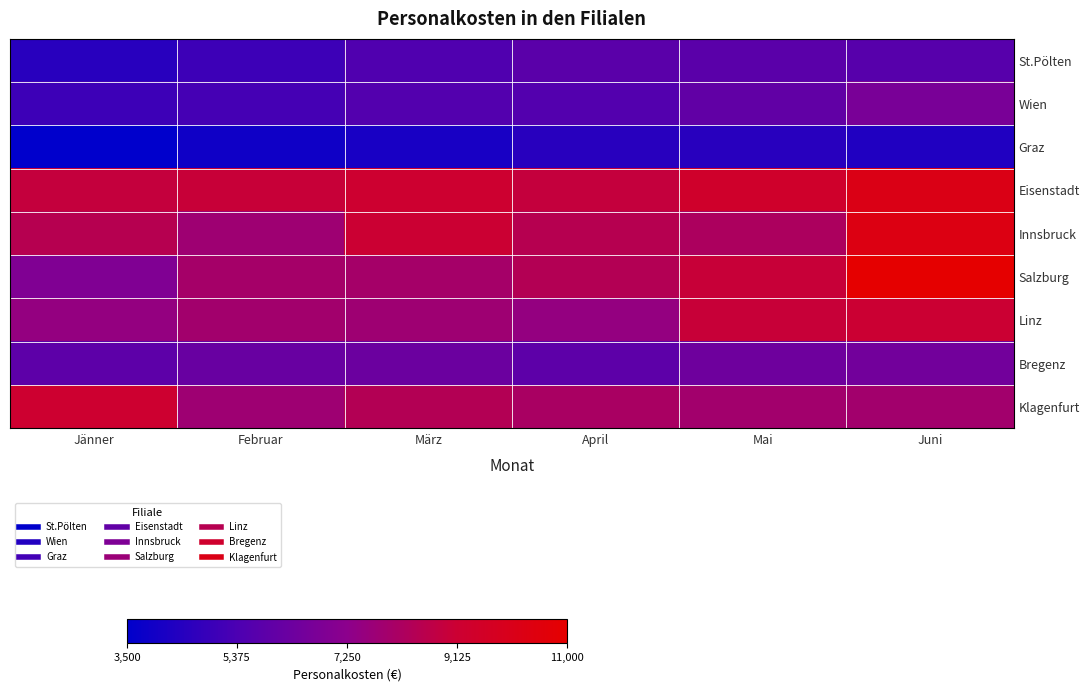

Reading left to right, extract all data points from this chart.

St.Pölten: Jänner=13.3	Februar=20.0	März=26.7	April=30.7	Mai=30.7	Juni=29.3
Wien: Jänner=20.0	Februar=22.7	März=28.0	April=28.0	Mai=33.3	Juni=42.7
Graz: Jänner=0.0	Februar=5.3	März=8.0	April=13.3	Mai=13.3	Juni=10.7
Eisenstadt: Jänner=72.0	Februar=73.3	März=76.0	April=72.0	Mai=78.7	Juni=89.3
Innsbruck: Jänner=66.7	Februar=57.3	März=74.7	April=66.7	Mai=62.7	Juni=90.7
Salzburg: Jänner=45.3	Februar=60.0	März=60.0	April=65.3	Mai=73.3	Juni=100.0
Linz: Jänner=53.3	Februar=58.7	März=57.3	April=53.3	Mai=73.3	Juni=74.7
Bregenz: Jänner=32.0	Februar=36.0	März=37.3	April=32.0	Mai=38.7	Juni=40.0
Klagenfurt: Jänner=76.0	Februar=57.3	März=65.3	April=61.3	Mai=58.7	Juni=58.7